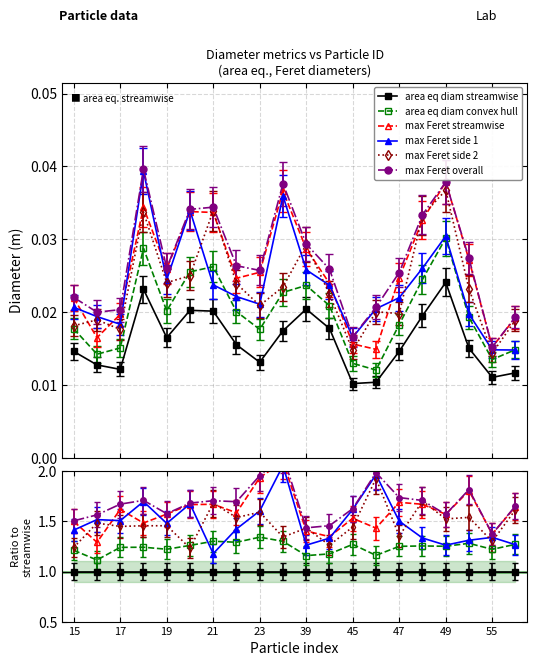

True or false: max Feret side 2 has a value of 0.0 at 46.

False